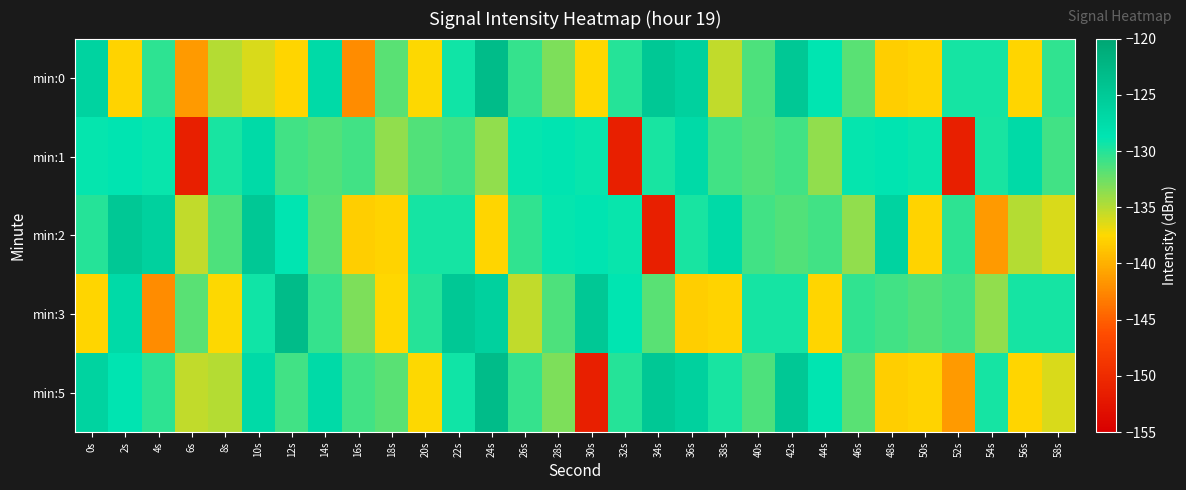

Reading left to right, transcribe all the data shown in this chart.

min:0: 0s=-126.4	2s=-137.9	4s=-130.3	6s=-141.4	8s=-135.0	10s=-136.2	12s=-137.7	14s=-127.3	16s=-142.2	18s=-131.8	20s=-137.5	22s=-129.3	24s=-123.2	26s=-130.5	28s=-133.1	30s=-137.5	32s=-130.0	34s=-124.8	36s=-126.1	38s=-135.4	40s=-131.4	42s=-124.9	44s=-128.8	46s=-131.8	48s=-138.1	50s=-137.8	52s=-129.4	54s=-129.5	56s=-137.7	58s=-130.5
min:1: 0s=-129.0	2s=-128.7	4s=-129.1	6s=-151.4	8s=-129.6	10s=-127.2	12s=-131.0	14s=-131.5	16s=-131.0	18s=-133.8	20s=-131.5	22s=-131.0	24s=-133.8	26s=-129.0	28s=-128.7	30s=-129.1	32s=-151.4	34s=-129.6	36s=-127.2	38s=-131.0	40s=-131.5	42s=-131.0	44s=-133.8	46s=-129.0	48s=-128.7	50s=-129.1	52s=-151.4	54s=-129.6	56s=-127.2	58s=-131.0
min:2: 0s=-130.0	2s=-124.8	4s=-126.1	6s=-135.4	8s=-131.4	10s=-124.9	12s=-128.8	14s=-131.8	16s=-138.1	18s=-137.8	20s=-129.4	22s=-129.5	24s=-137.7	26s=-130.5	28s=-129.0	30s=-128.7	32s=-129.1	34s=-151.4	36s=-129.6	38s=-127.2	40s=-131.0	42s=-131.5	44s=-131.0	46s=-133.8	48s=-126.4	50s=-137.9	52s=-130.3	54s=-141.4	56s=-135.0	58s=-136.2
min:3: 0s=-137.7	2s=-127.3	4s=-142.2	6s=-131.8	8s=-137.5	10s=-129.3	12s=-123.2	14s=-130.5	16s=-133.1	18s=-137.5	20s=-130.0	22s=-124.8	24s=-126.1	26s=-135.4	28s=-131.4	30s=-124.9	32s=-128.8	34s=-131.8	36s=-138.1	38s=-137.8	40s=-129.4	42s=-129.5	44s=-137.7	46s=-130.5	48s=-131.0	50s=-131.5	52s=-131.0	54s=-133.8	56s=-129.4	58s=-129.5
min:5: 0s=-126.4	2s=-128.7	4s=-130.3	6s=-135.4	8s=-135.0	10s=-127.2	12s=-131.0	14s=-127.3	16s=-131.0	18s=-131.8	20s=-137.5	22s=-129.3	24s=-123.2	26s=-130.5	28s=-133.1	30s=-151.4	32s=-130.0	34s=-124.8	36s=-126.1	38s=-129.6	40s=-131.4	42s=-124.9	44s=-128.8	46s=-131.8	48s=-138.1	50s=-137.8	52s=-141.4	54s=-129.5	56s=-137.7	58s=-136.2